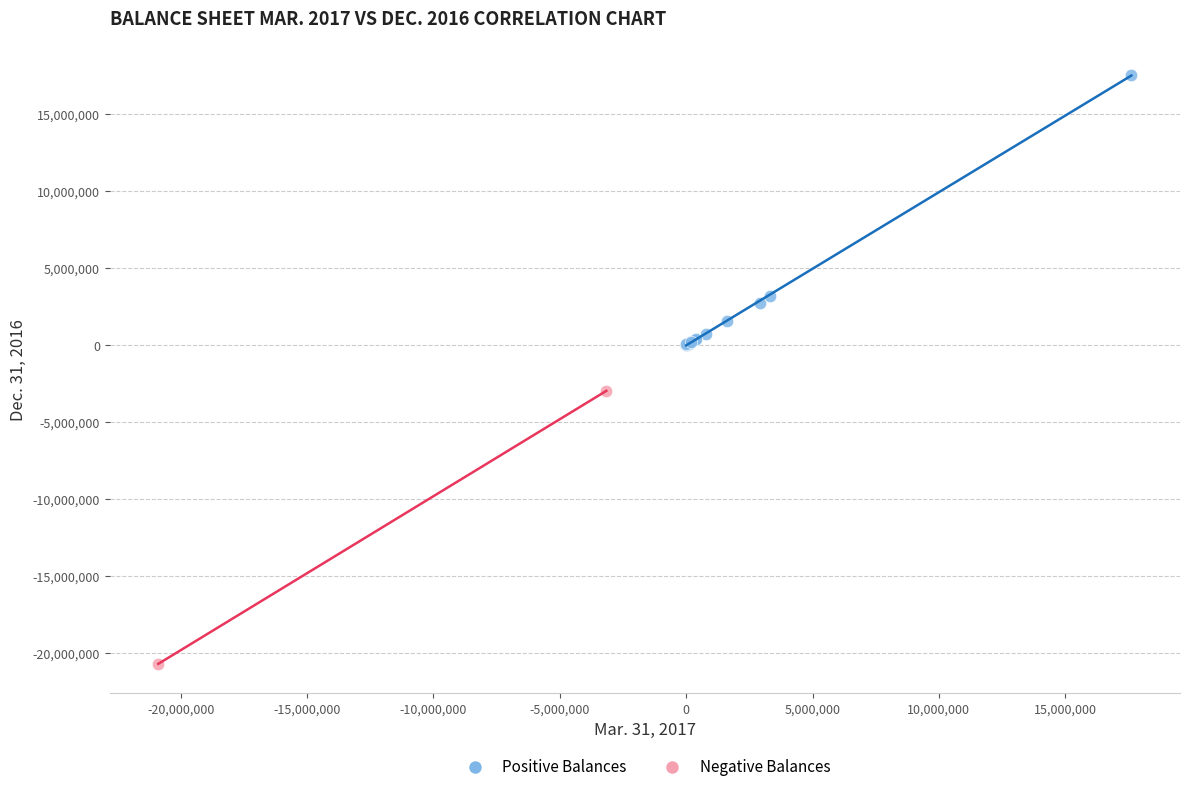

What are all the series names shown in the legend?

Positive Balances, Negative Balances